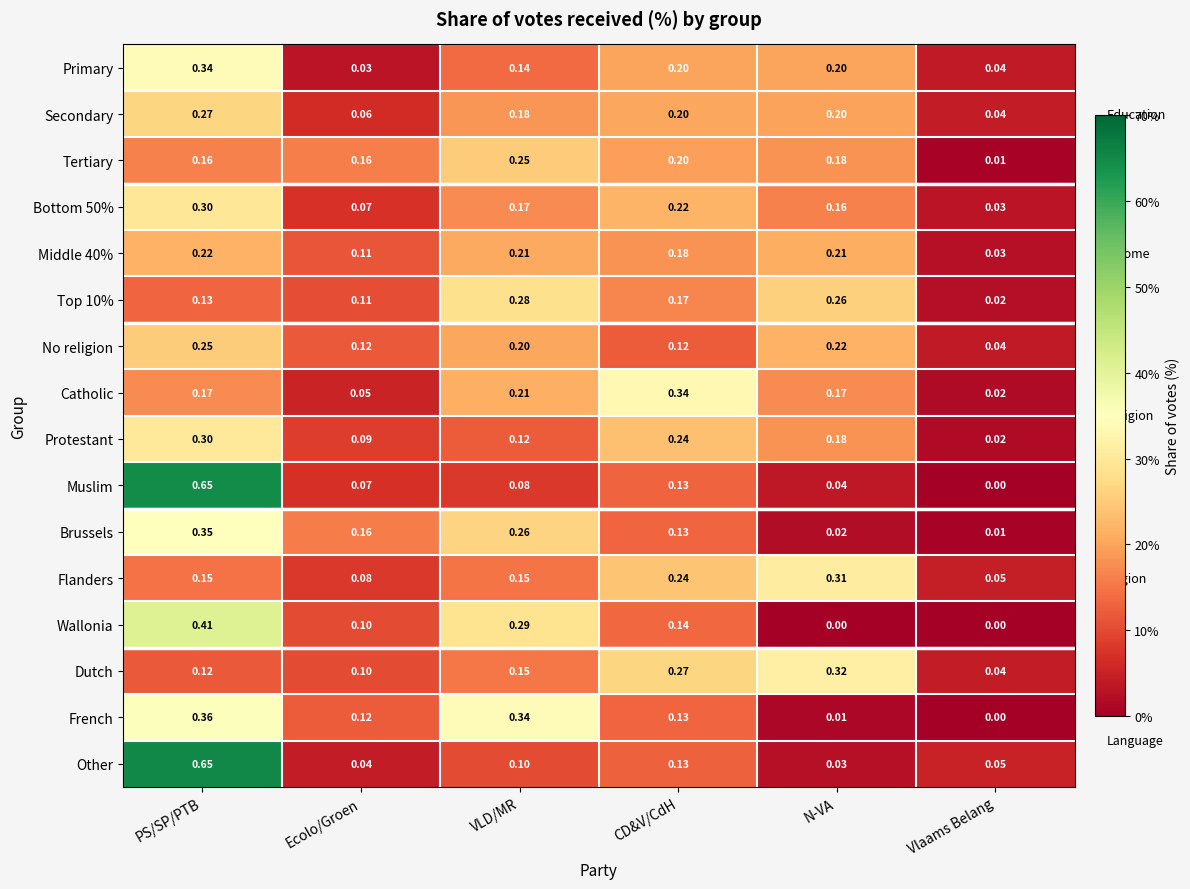

How many categories are shown in the chart?

6